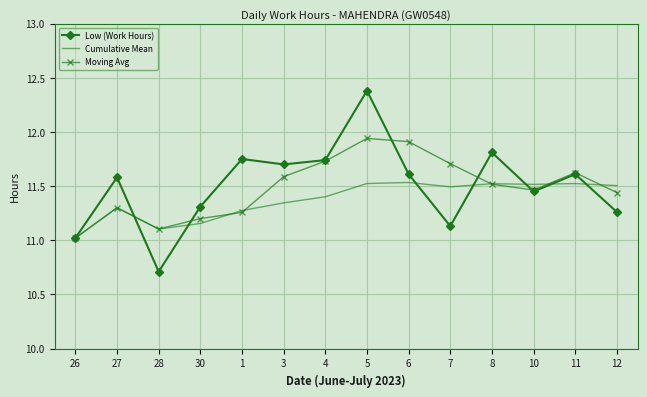

Rank the series by their maximum value, from lowest to highest.

Cumulative Mean, Moving Avg, Low (Work Hours)